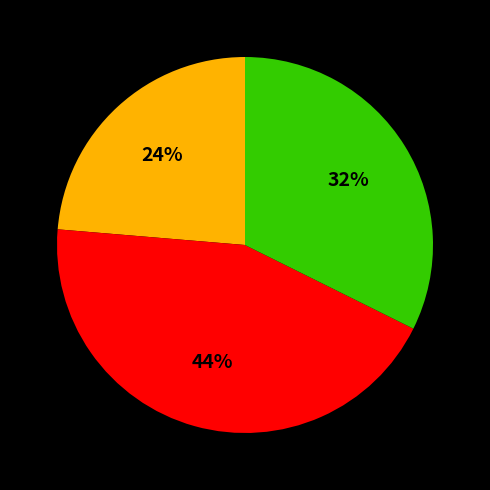

Does any single category account for the majority?

No